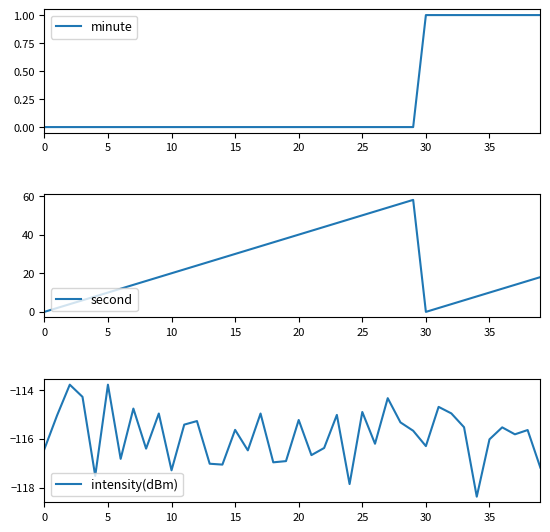

Rank the series at 19 from lowest to highest value.

intensity(dBm), minute, second